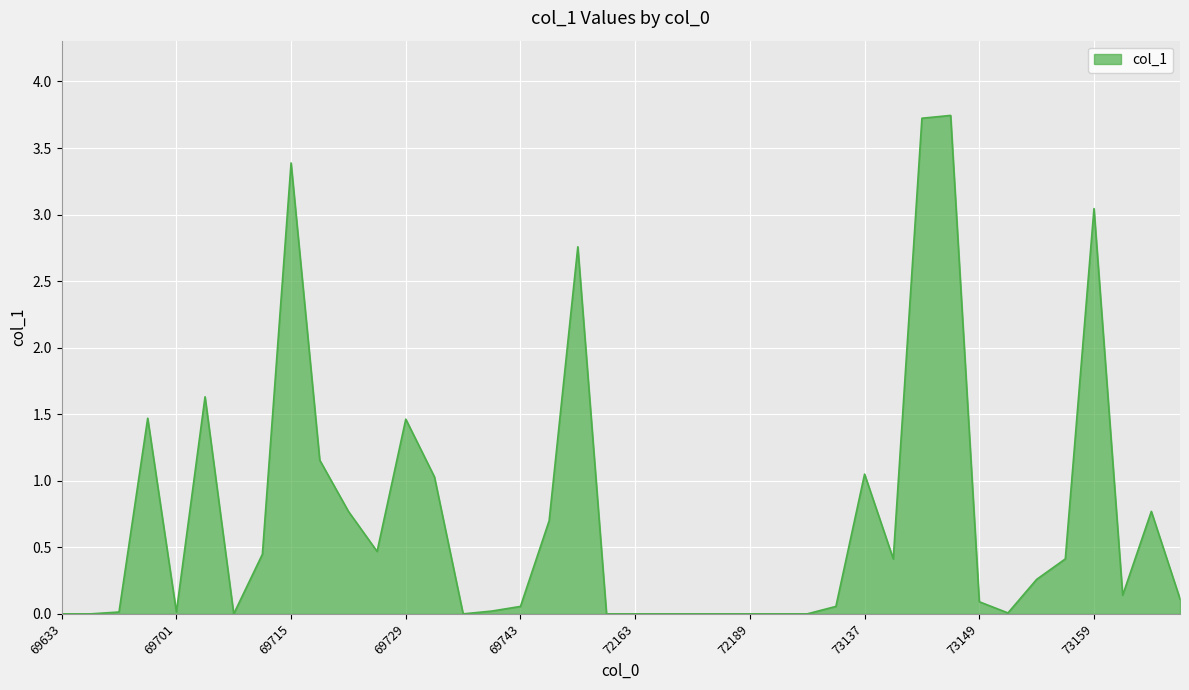

How many distinct data groups are displayed?

1